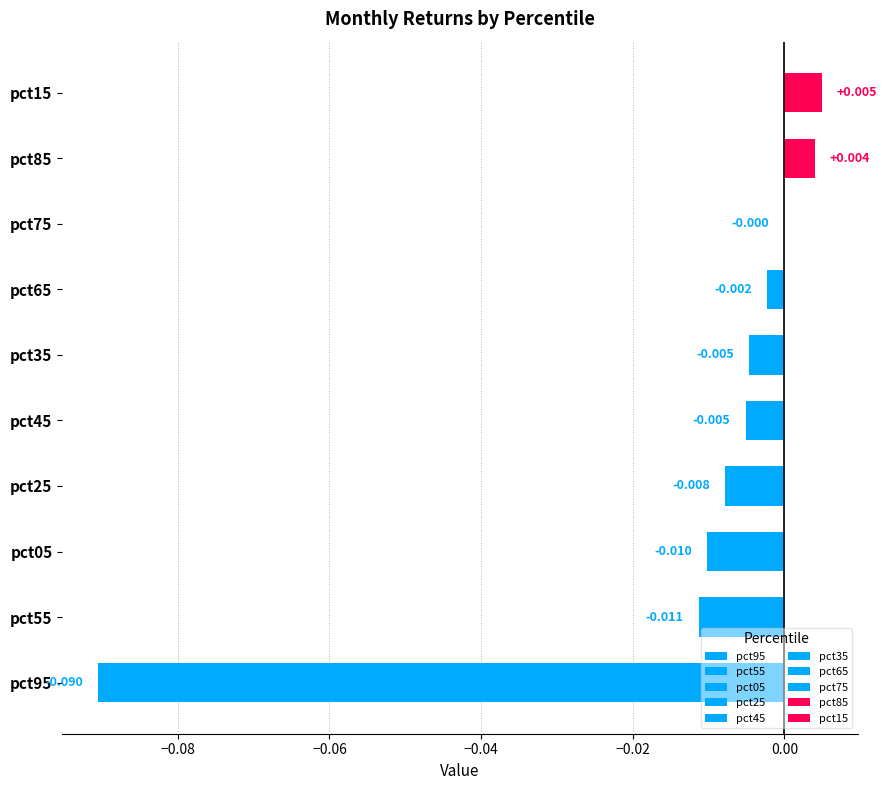

The value of Mar at pct45 is 0.0. True or false?

False